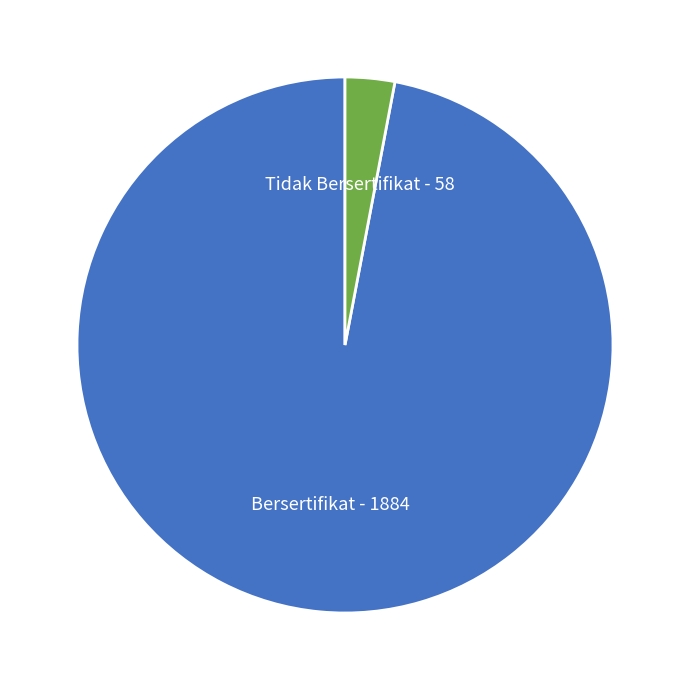

Which has a higher value, Bersertifikat or Tidak Bersertifikat?

Bersertifikat